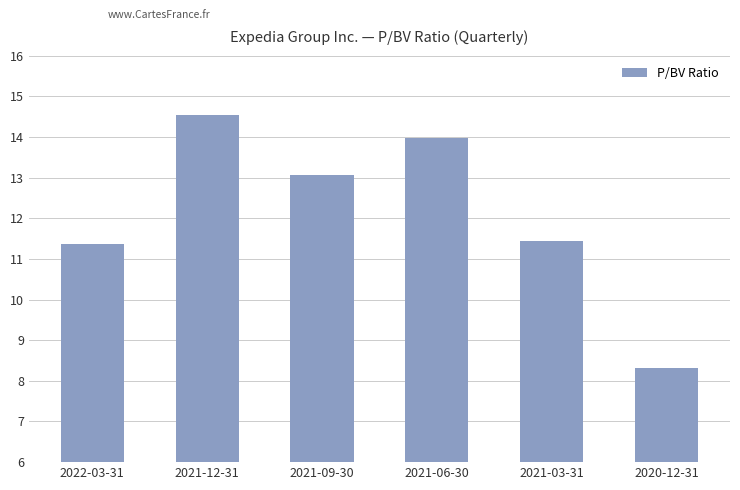

Are the bars grouped side by side (vs. stacked)?

No